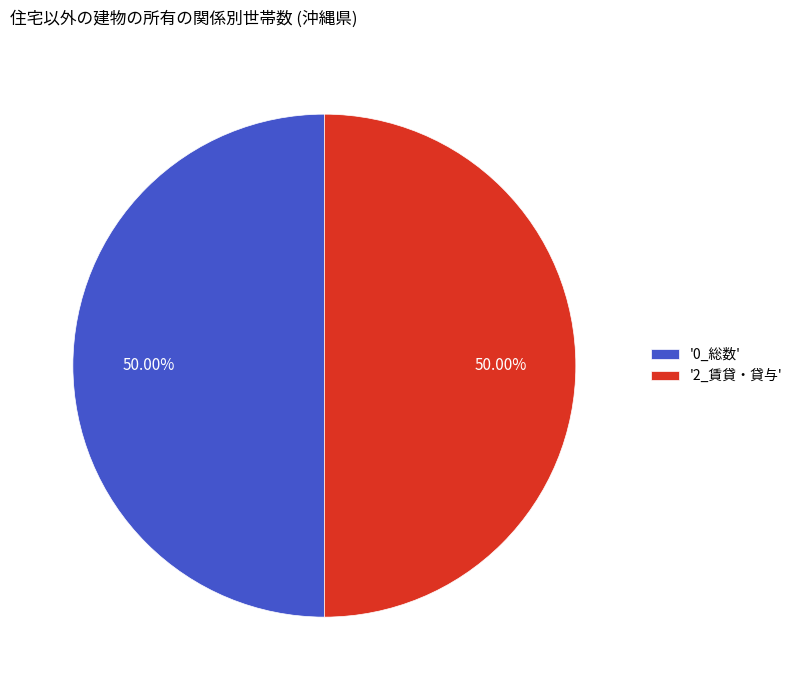

What is the ratio of the value at '2_賃貸・貸与' to the value at '0_総数'?

1.0